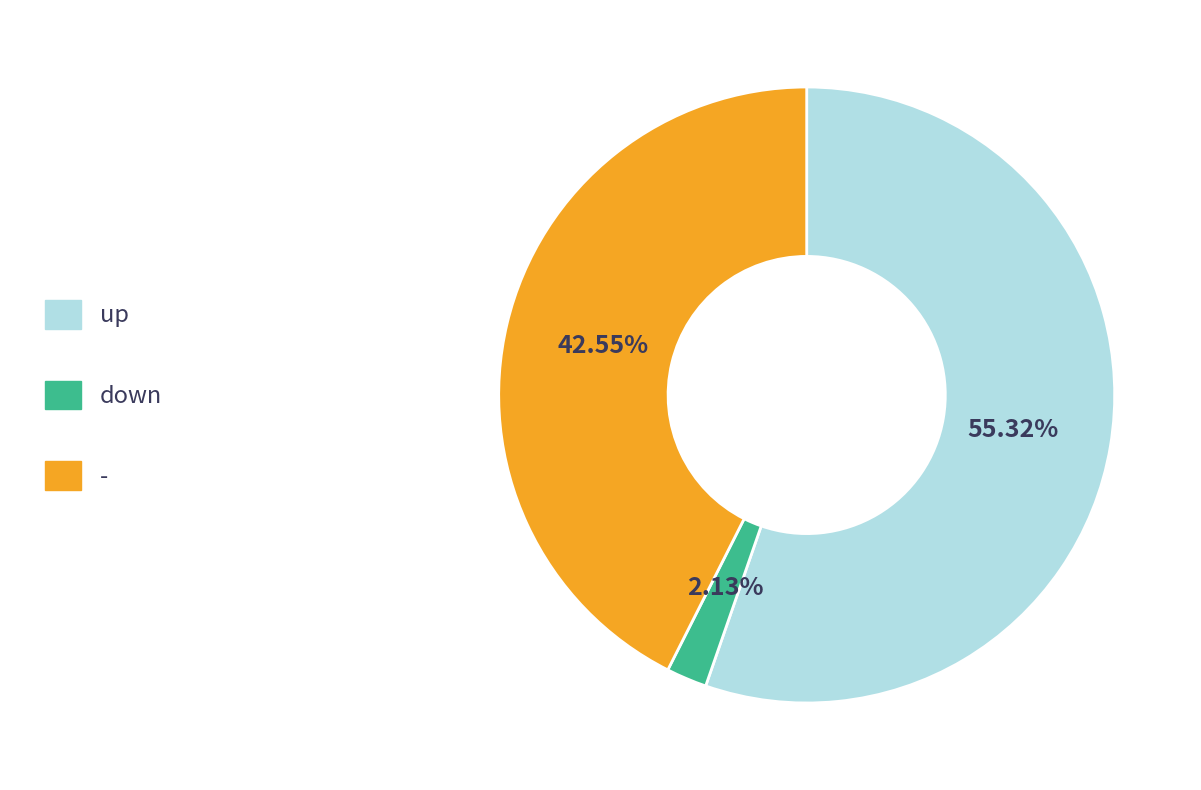

How many segments does this pie chart have?

3